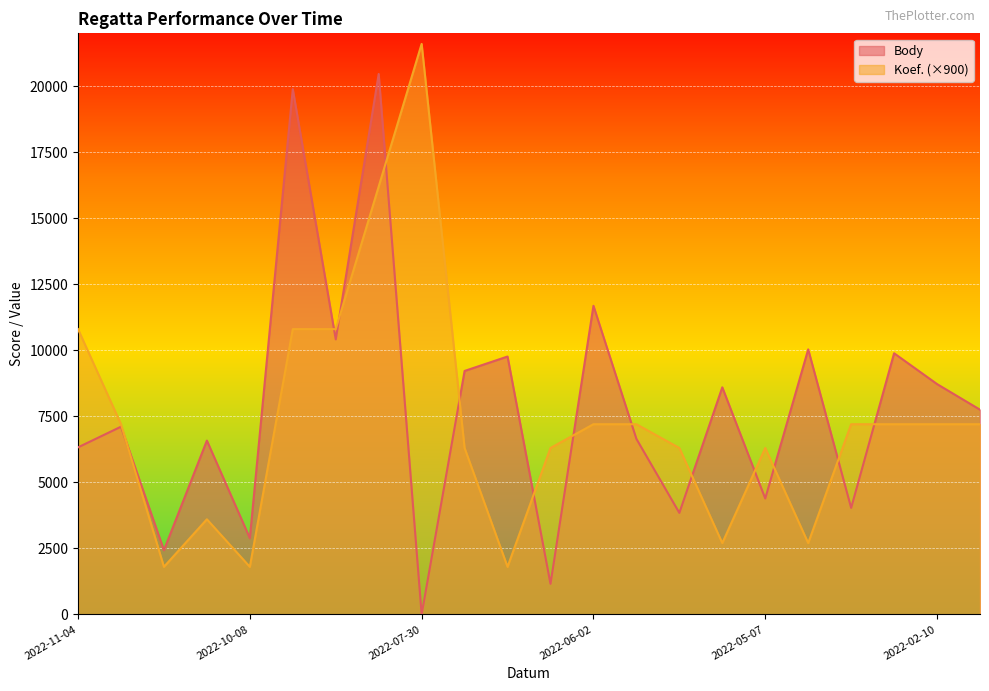

Reading left to right, extract all data points from this chart.

Body: 6324	7106	2430	6580	2887	19888	10413	20461	0	9217	9763	1156	11684	6646	3843	8597	4388	10034	4032	9886	8720	7750
Koef.: 10800	7200	1800	3600	1800	10800	10800	16200	21600	6300	1800	6300	7200	7200	6300	2700	6300	2700	7200	7200	7200	7200